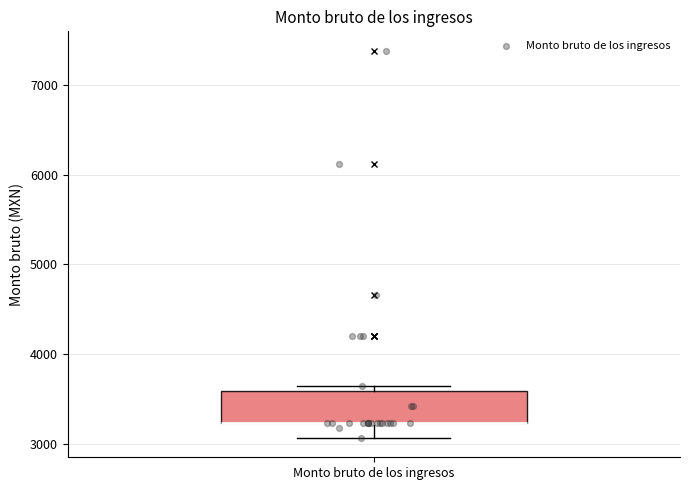

Where does the lower whisker of the box for Monto bruto de los ingresos end on the y-axis? The values are not printed on the chart, so give them approximately, as read against the axis.

3100